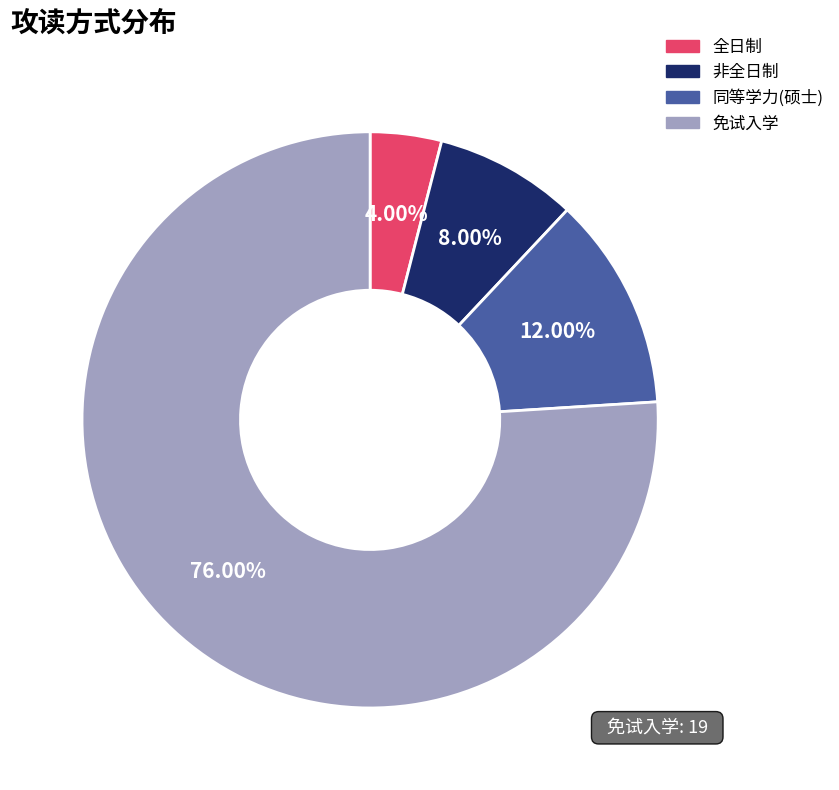

Is it true that 同等学力(硕士) is 20% of the pie?

False